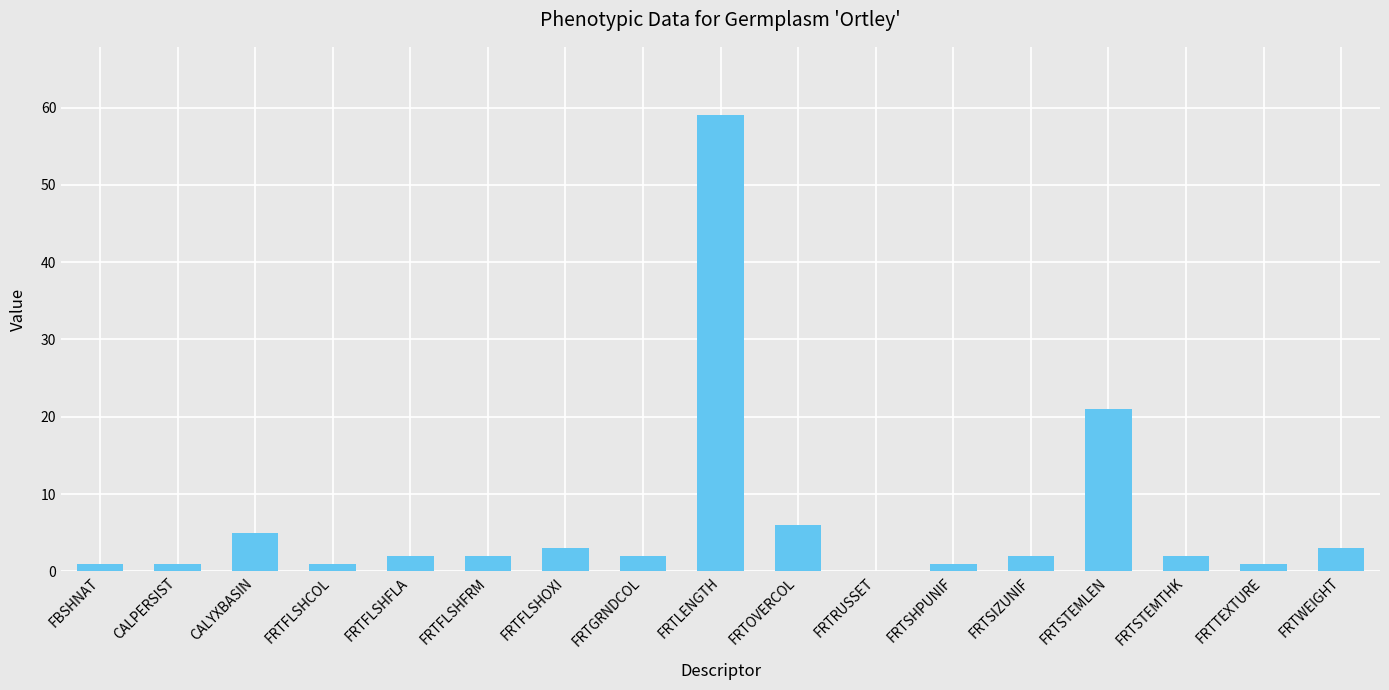

What is the sum of all values?

112